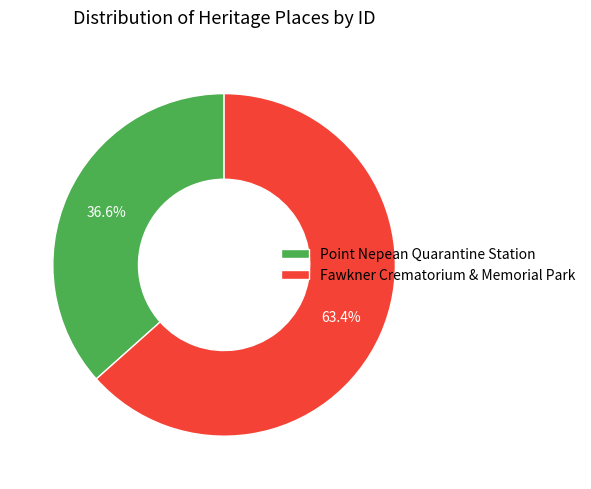

What percentage is the Point Nepean Quarantine Station slice, to the nearest percent?

37%